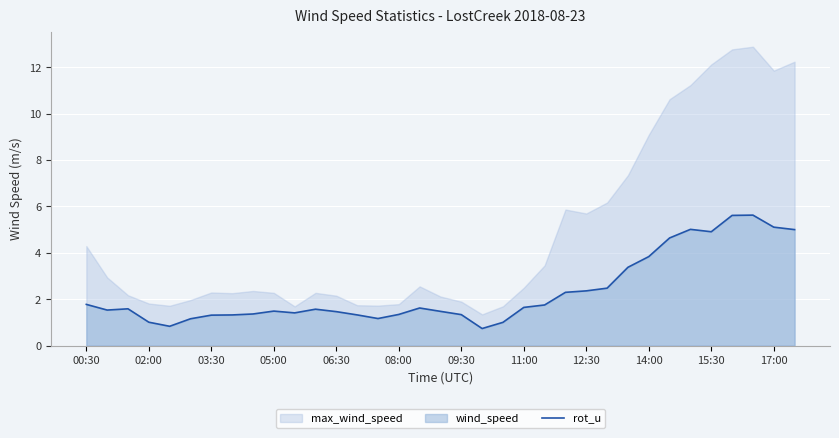

What is the value of the 24th point from the left?

2.3